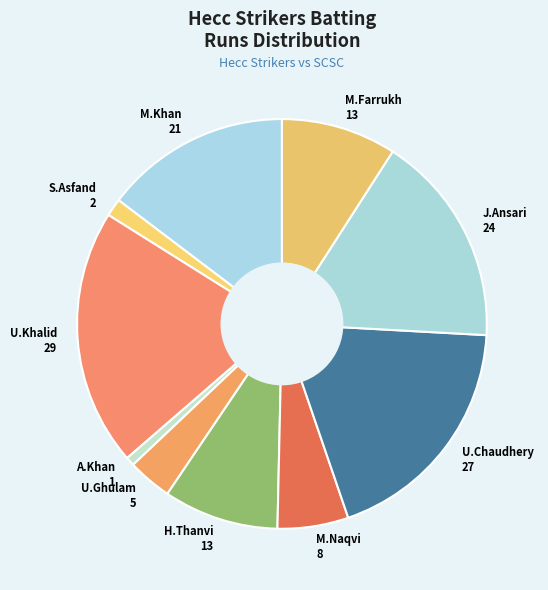

Does M.Farrukh 13 represent more than half of the total?

No